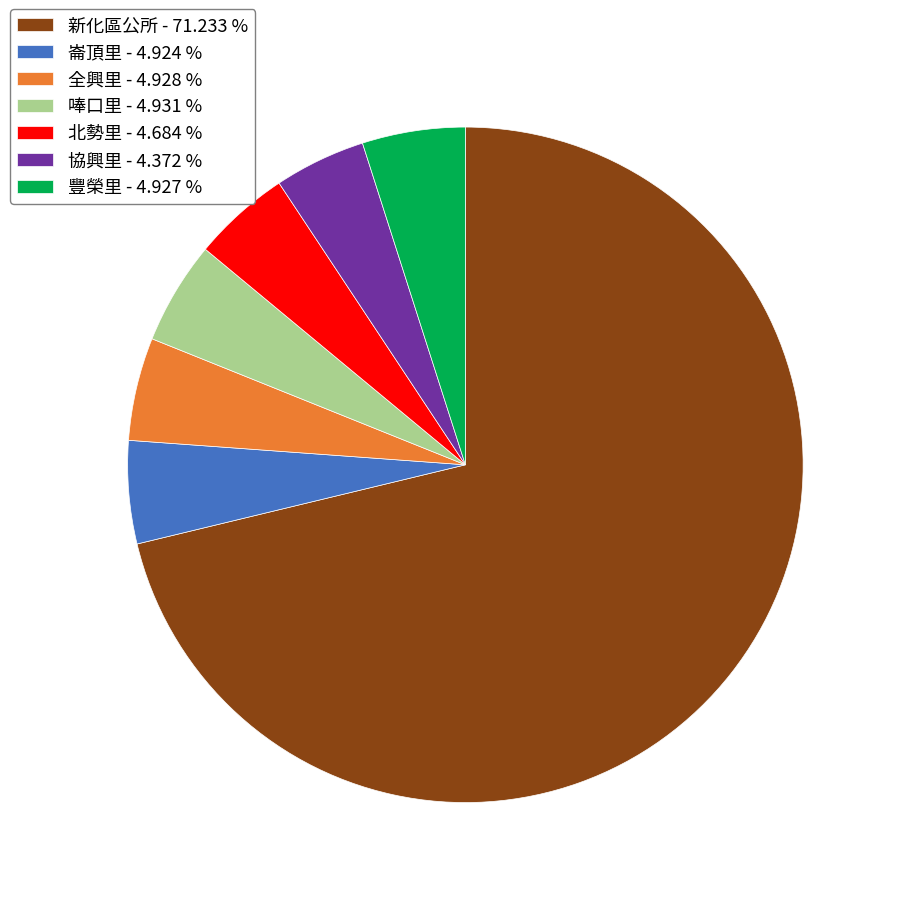

Which slice is the largest?

新化區公所